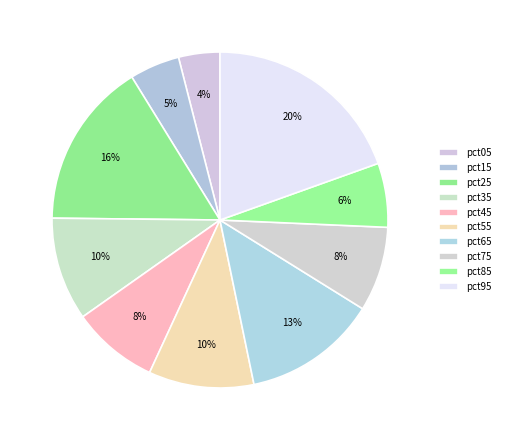

What is the change in value from pct65 to pct75?

-0.1